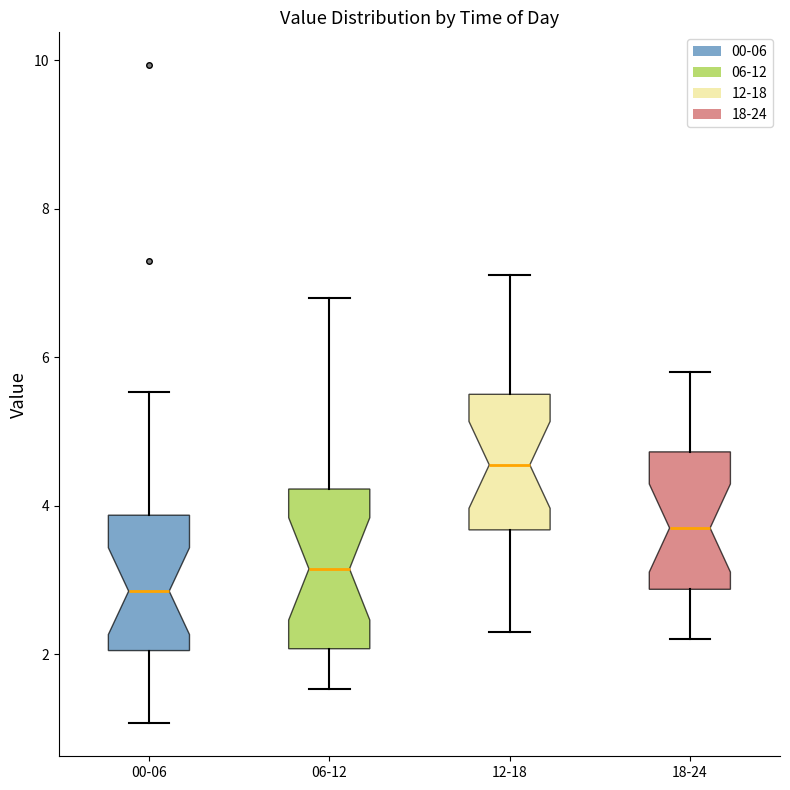

Reading left to right, read every box against the y-axis: the position of its median line, the range the box covers, and the ends of its whiskers. The values are not printed on the chart, so give them approximately, as read against the axis.

00-06: median 2.8, box 2.0 to 3.8, whiskers 1.0 to 5.6
06-12: median 3.2, box 2.0 to 4.2, whiskers 1.6 to 6.8
12-18: median 4.6, box 3.6 to 5.6, whiskers 2.4 to 7.2
18-24: median 3.8, box 2.8 to 4.8, whiskers 2.2 to 5.8